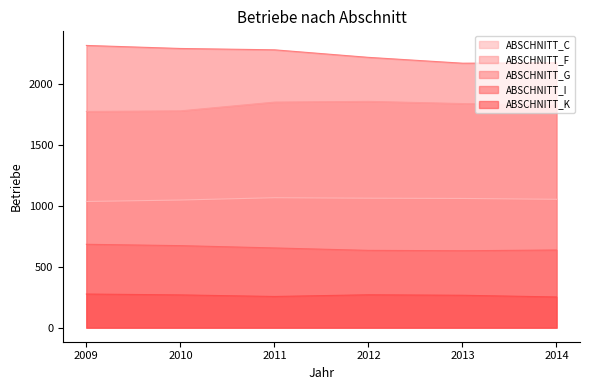

Rank the series at 2010 from lowest to highest value.

ABSCHNITT_K, ABSCHNITT_I, ABSCHNITT_C, ABSCHNITT_F, ABSCHNITT_G